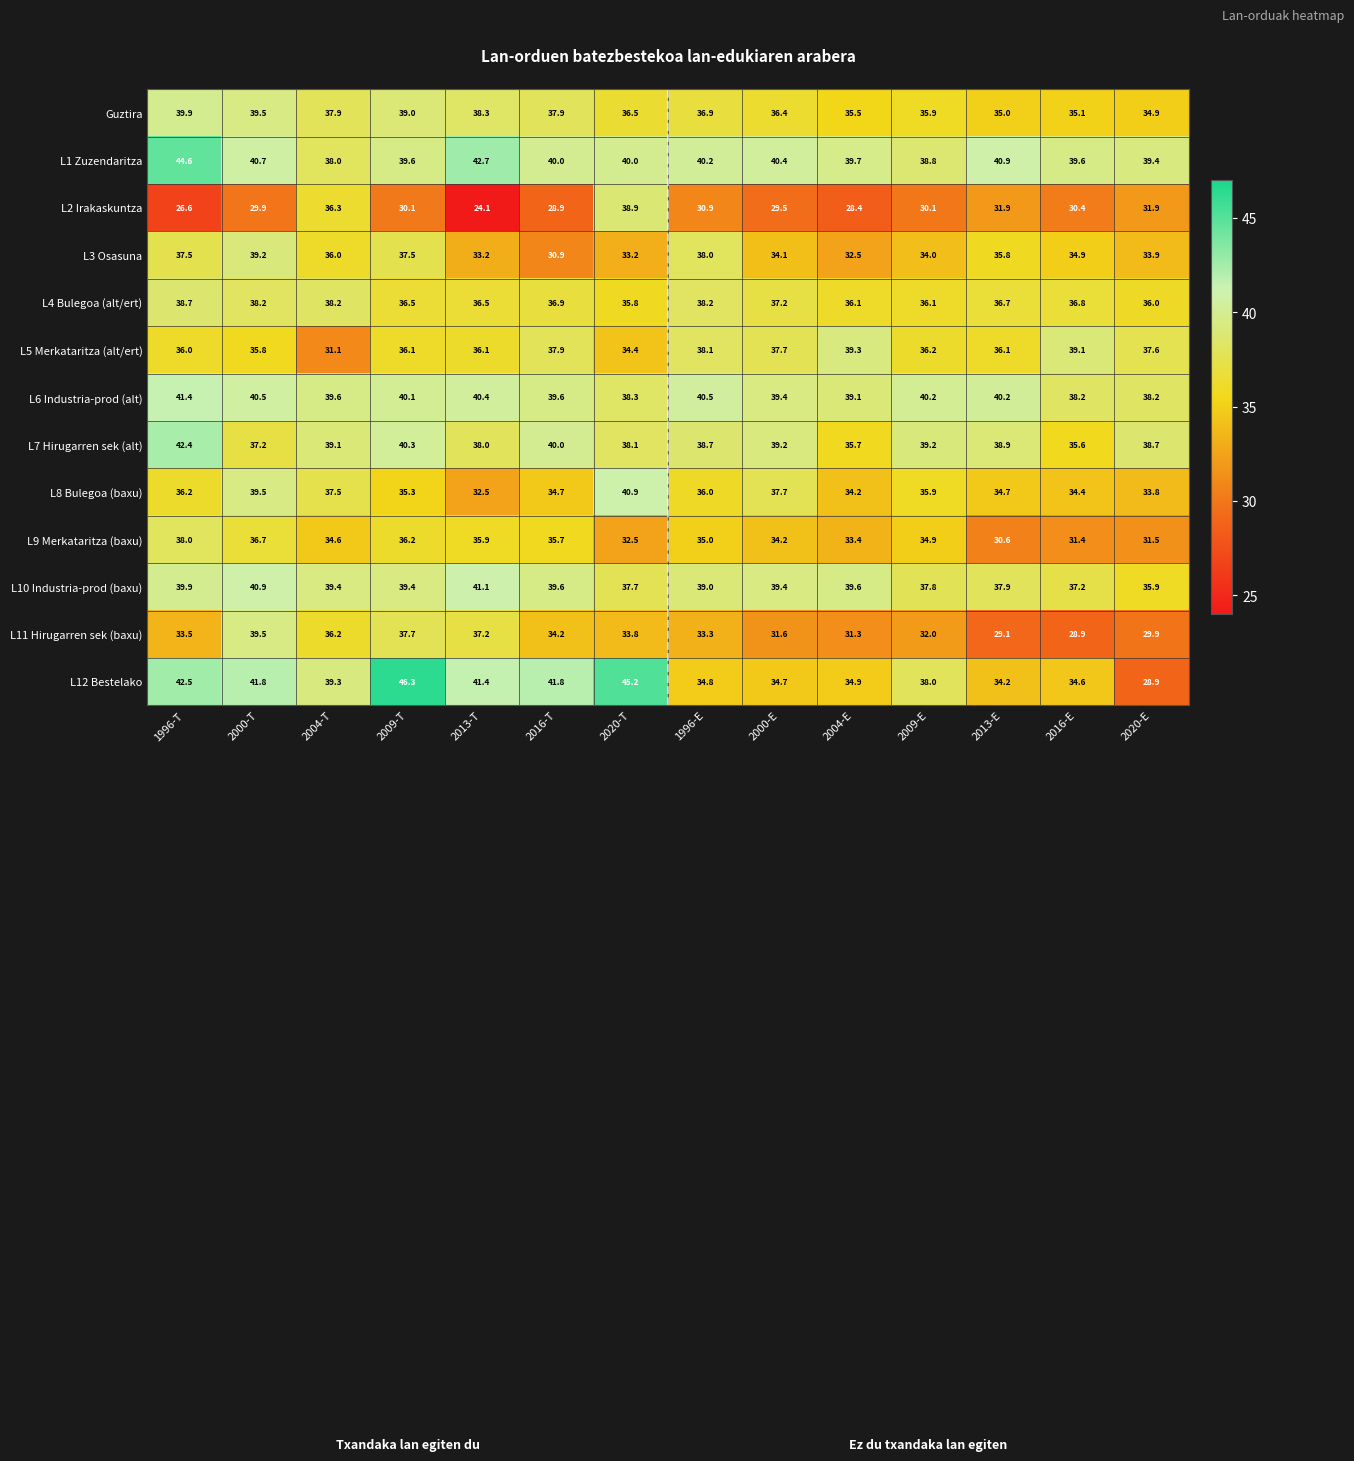

At which label does L4 Bulegoa (alt/ert) first exceed 36?

1996-T